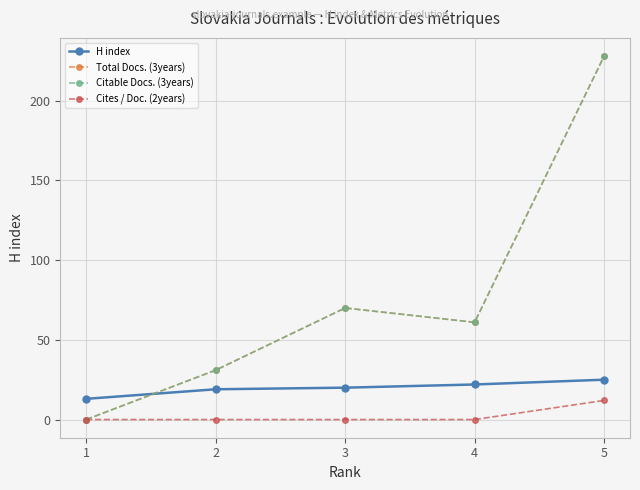

What is the difference between the maximum and minimum values in the Total Docs. (3years) series?

228